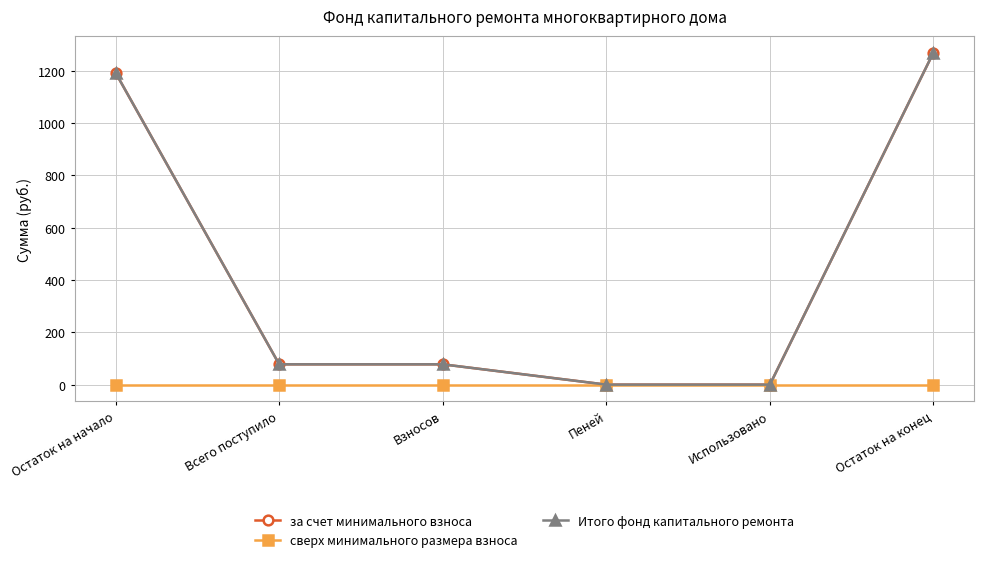

Which series changed the most between Остаток на начало and Взносов?

за счет минимального взноса